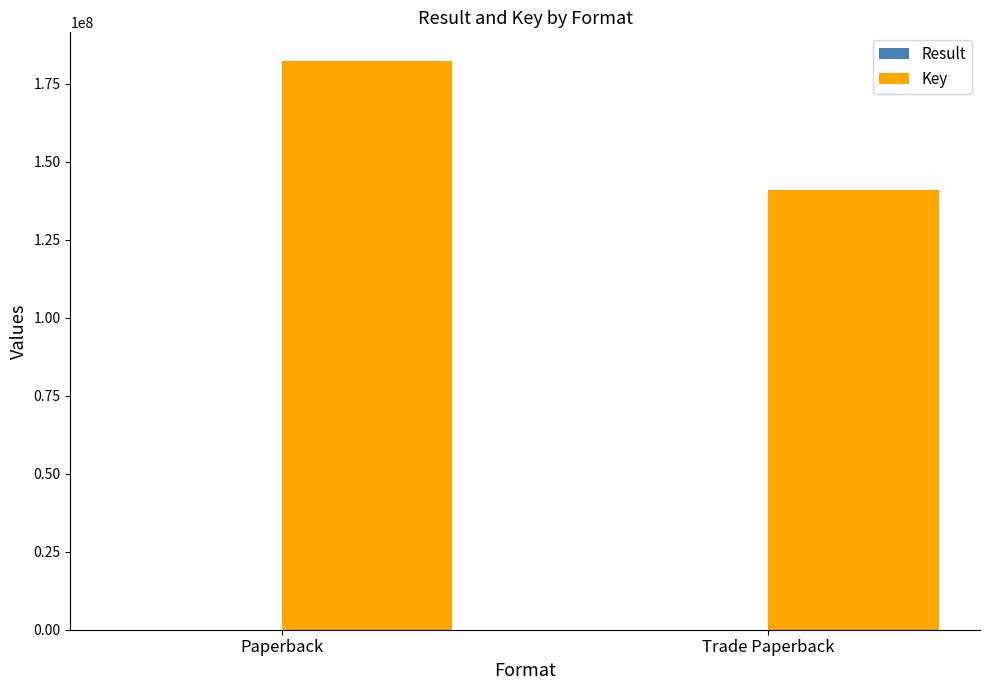

At which category does the chart reach its peak across all series?

Paperback